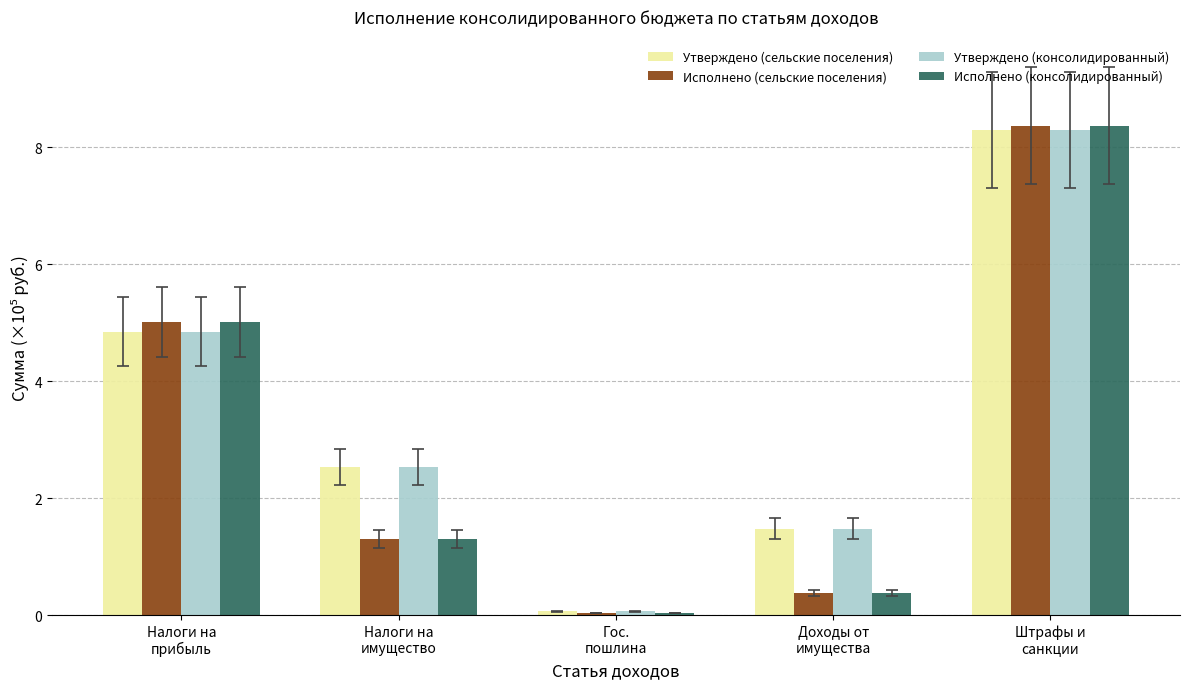

What is the total value across all series at Гос.
пошлина?

0.2